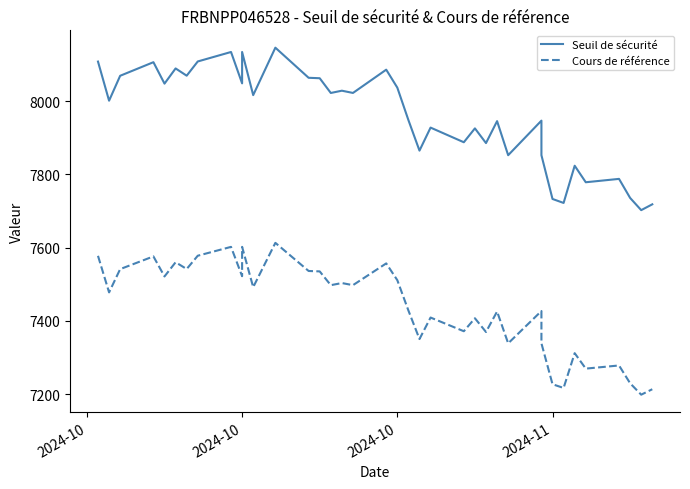

True or false: Seuil de sécurité and Cours de référence cross at least once.

False